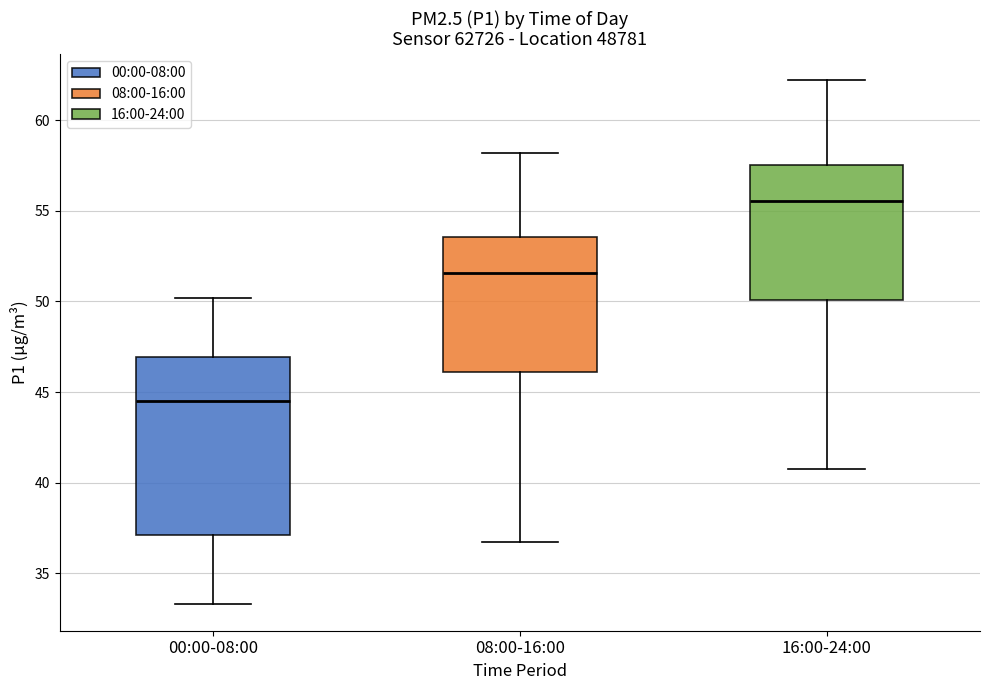

Which box has the lowest median line?

00:00-08:00